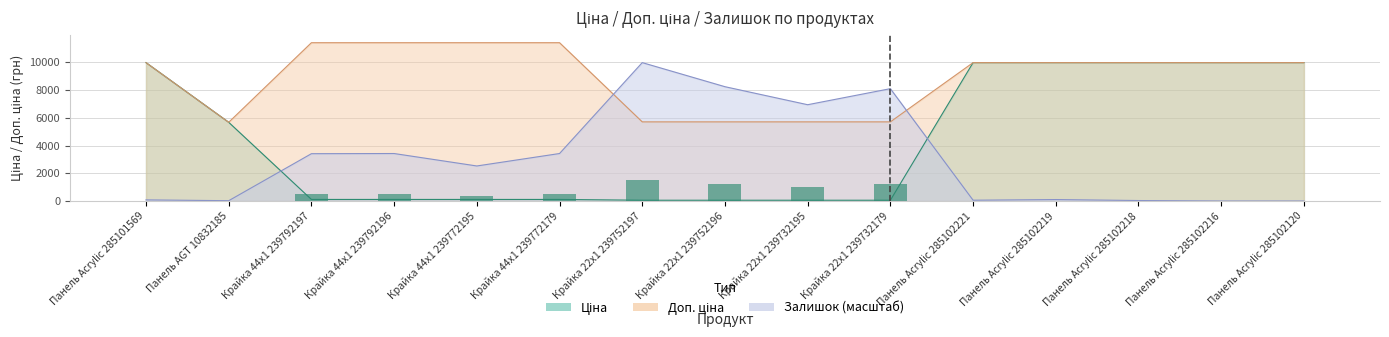

Read the Доп. ціна value at Панель Acrylic 285102221.

9975.0